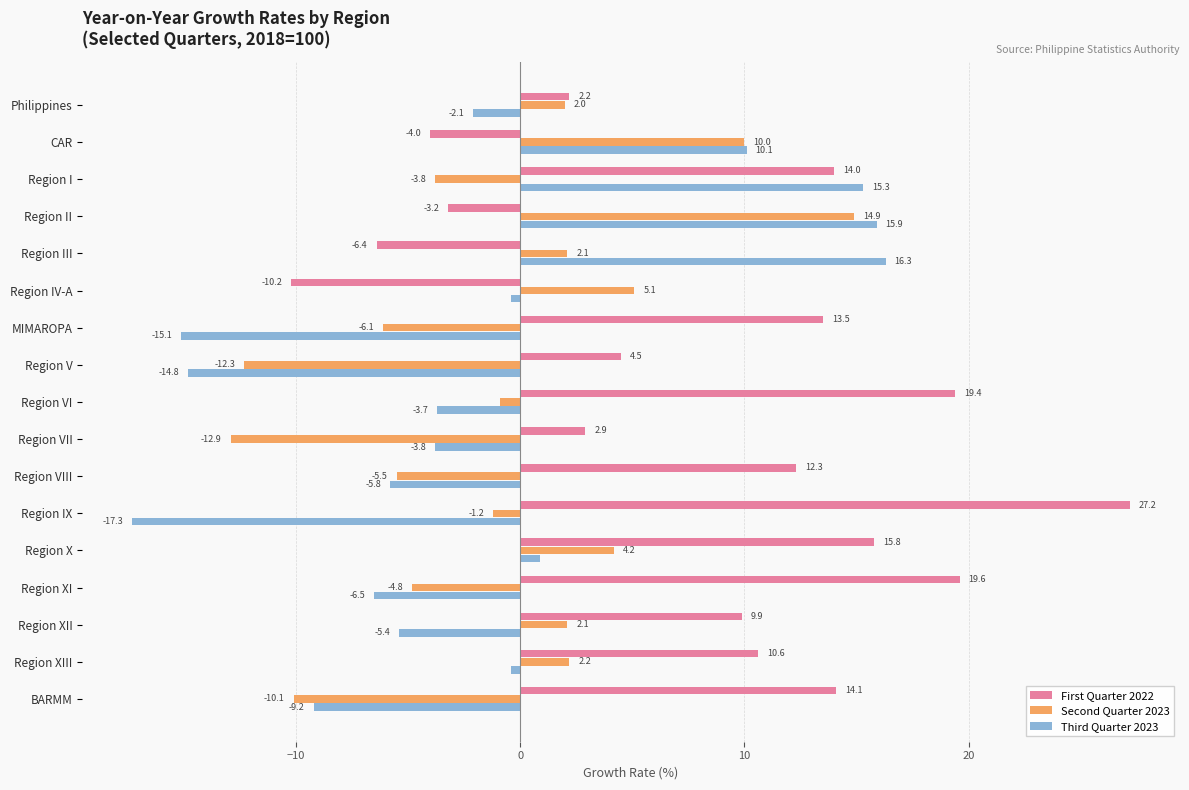

What is the difference between the second highest and second lowest values in the Second Quarter 2023 series?

22.3